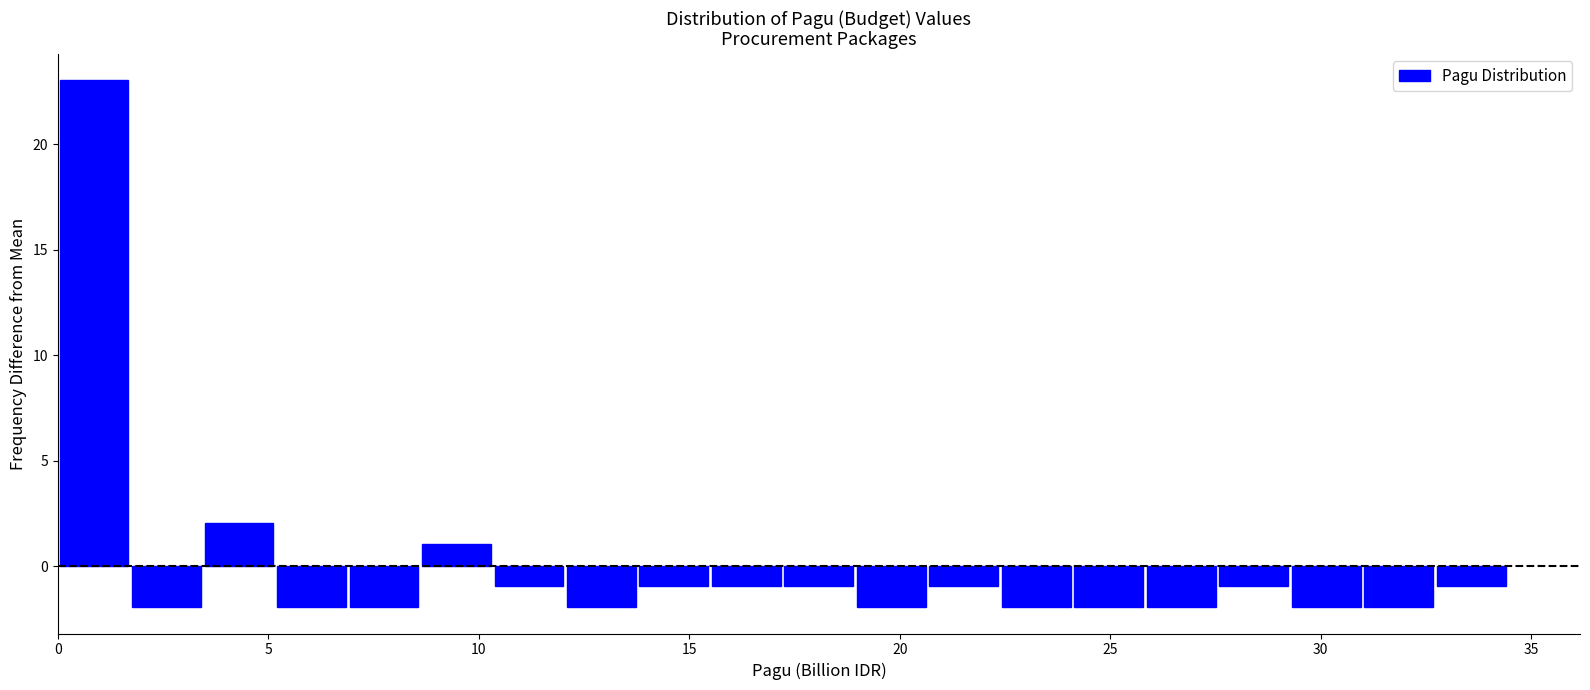

Read against the x-axis, roughly where is the centre of the tallest bar?

1.0